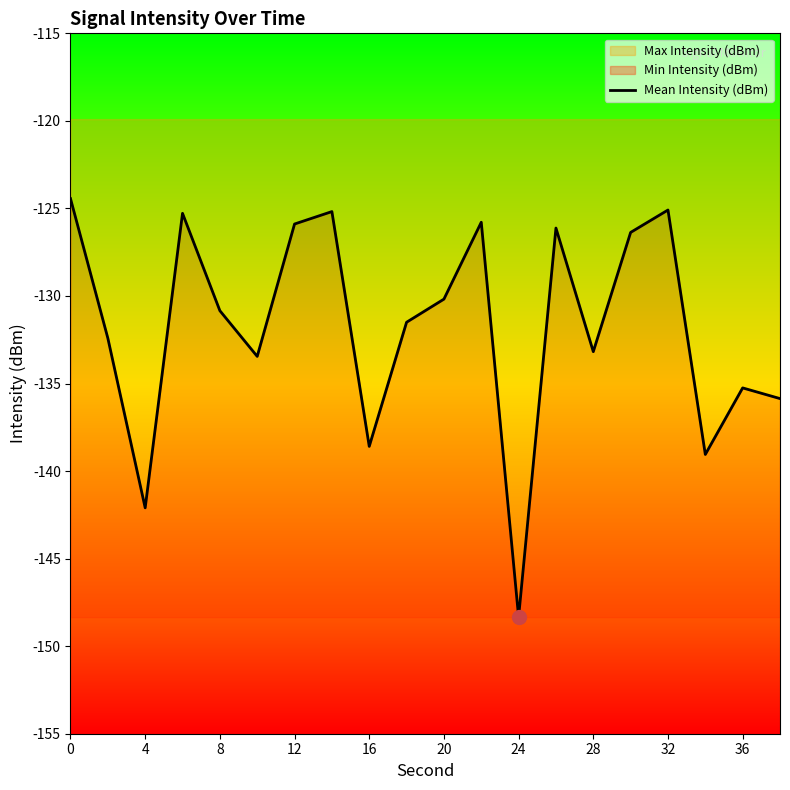

True or false: there are more than 1 points higher than both neighbors.

True